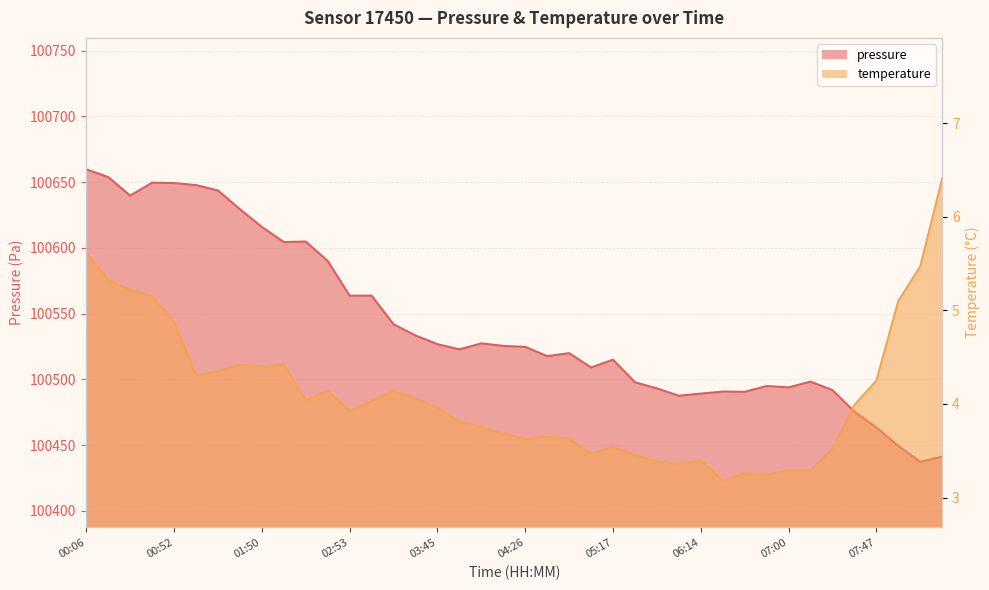

Where is temperature nearest to the value 4?

07:36